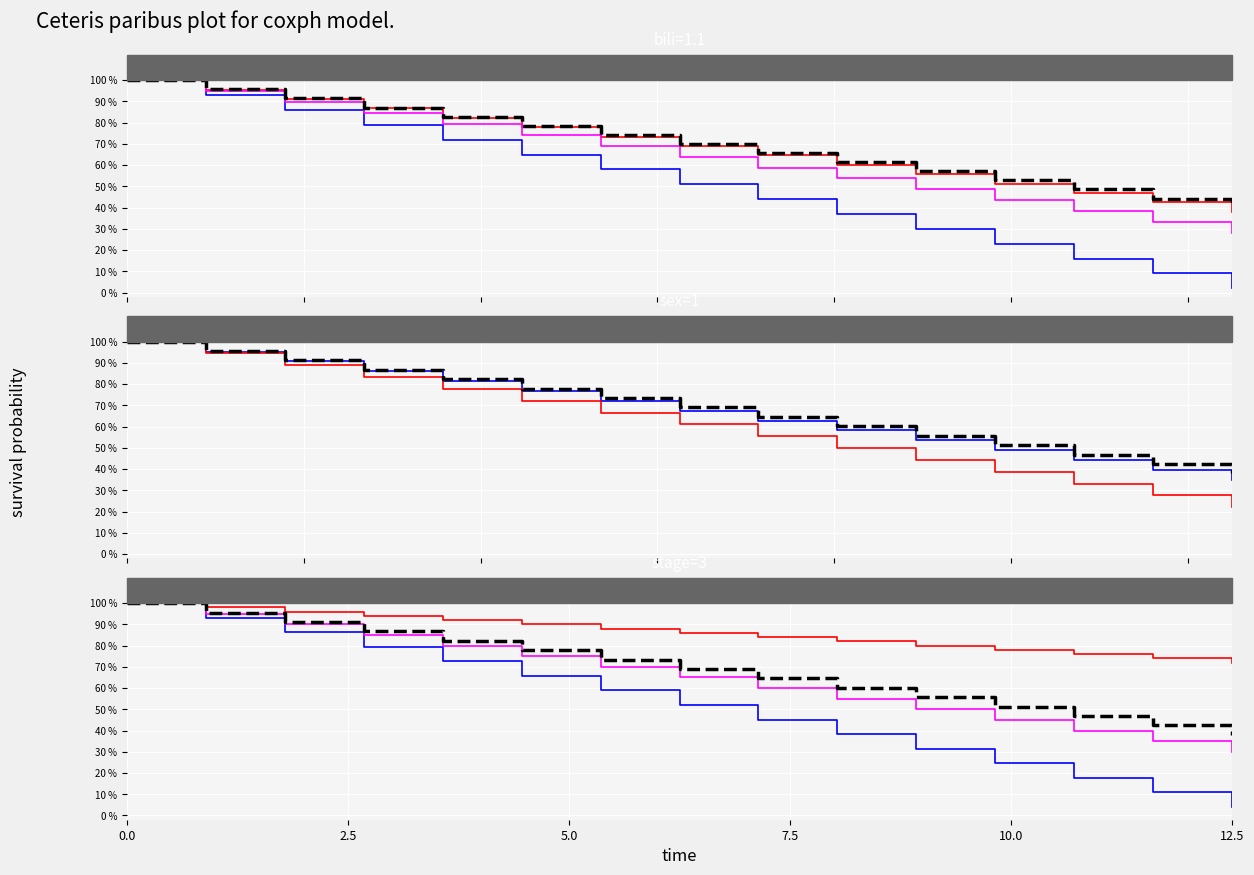

What is the sum of all red values?

12.9